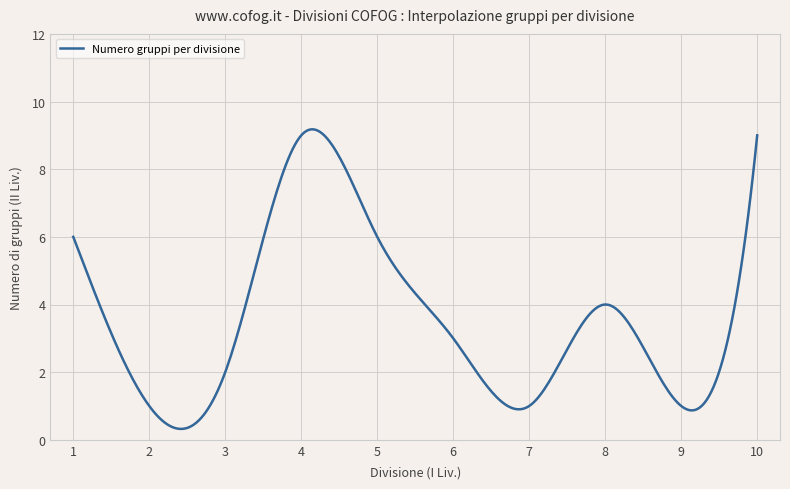

What is the minimum value shown in the chart?

0.3